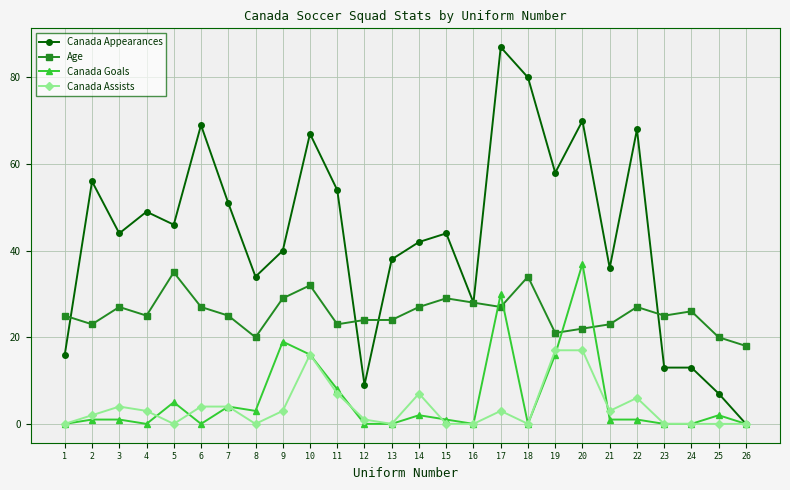

Reading right to left, transcribe all the data shown in this chart.

Canada Appearances: 26=0	25=7	24=13	23=13	22=68	21=36	20=70	19=58	18=80	17=87	16=28	15=44	14=42	13=38	12=9	11=54	10=67	9=40	8=34	7=51	6=69	5=46	4=49	3=44	2=56	1=16
Age: 26=18	25=20	24=26	23=25	22=27	21=23	20=22	19=21	18=34	17=27	16=28	15=29	14=27	13=24	12=24	11=23	10=32	9=29	8=20	7=25	6=27	5=35	4=25	3=27	2=23	1=25
Canada Goals: 26=0	25=2	24=0	23=0	22=1	21=1	20=37	19=16	18=0	17=30	16=0	15=1	14=2	13=0	12=0	11=8	10=16	9=19	8=3	7=4	6=0	5=5	4=0	3=1	2=1	1=0
Canada Assists: 26=0	25=0	24=0	23=0	22=6	21=3	20=17	19=17	18=0	17=3	16=0	15=0	14=7	13=0	12=1	11=7	10=16	9=3	8=0	7=4	6=4	5=0	4=3	3=4	2=2	1=0